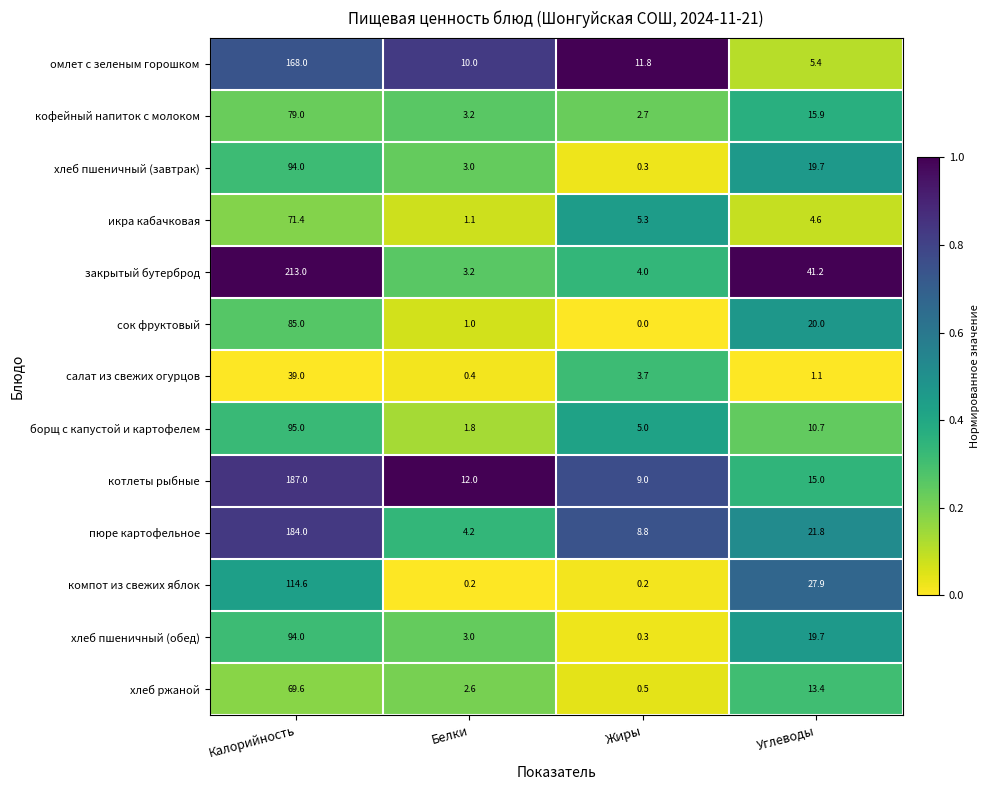

Rank the categories by салат из свежих огурцов value from lowest to highest.

Белки, Углеводы, Жиры, Калорийность